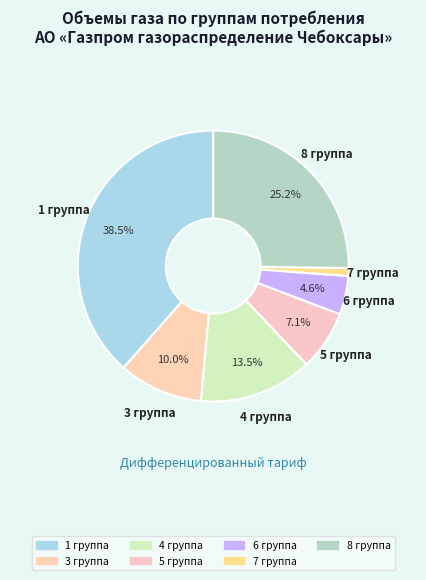

How many slices are in this pie chart?

7